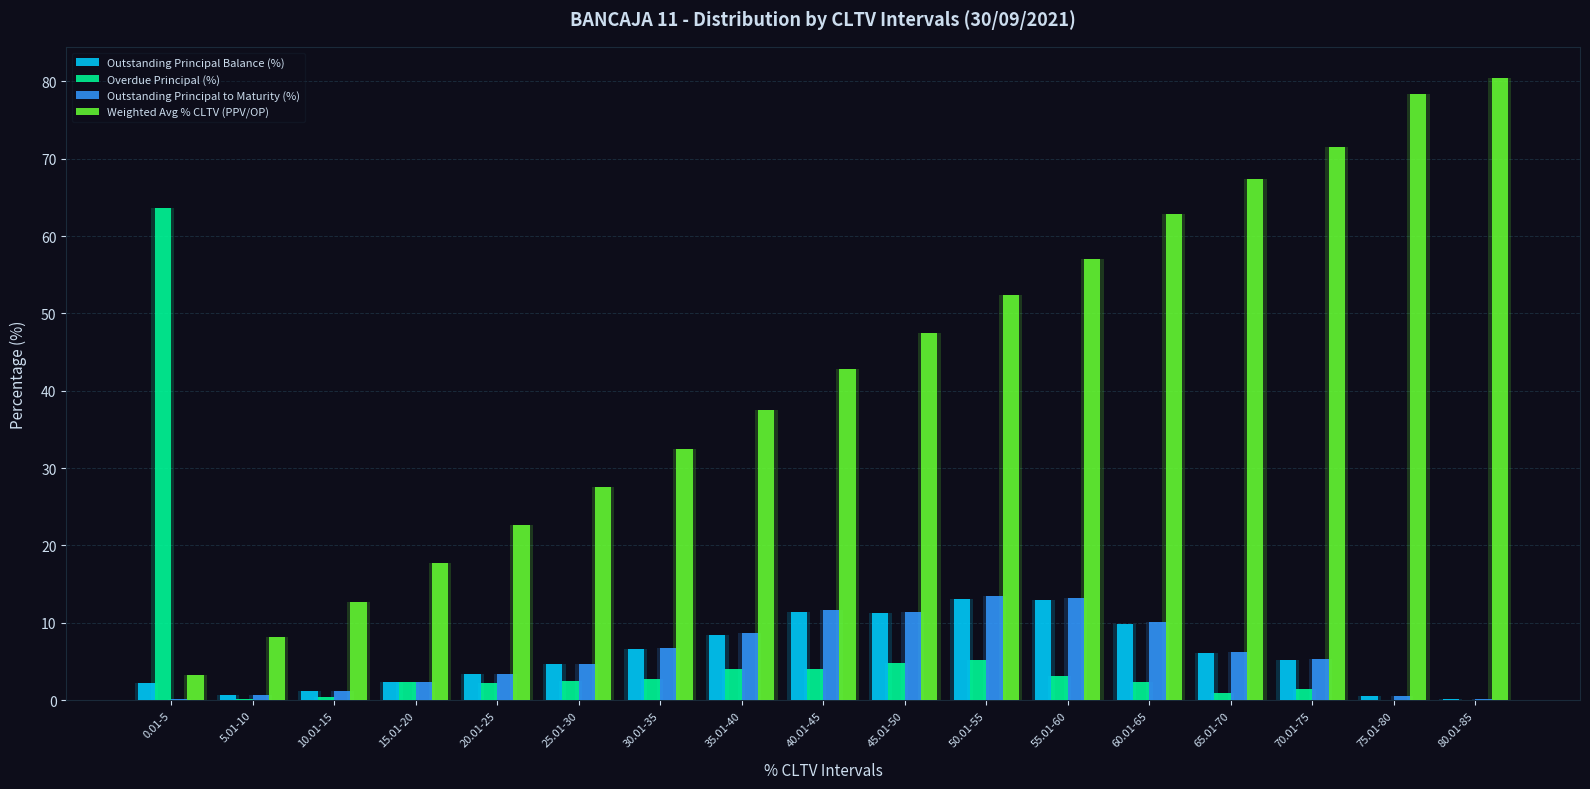

What is the difference between the highest and lowest values at 0.01-5?

63.5